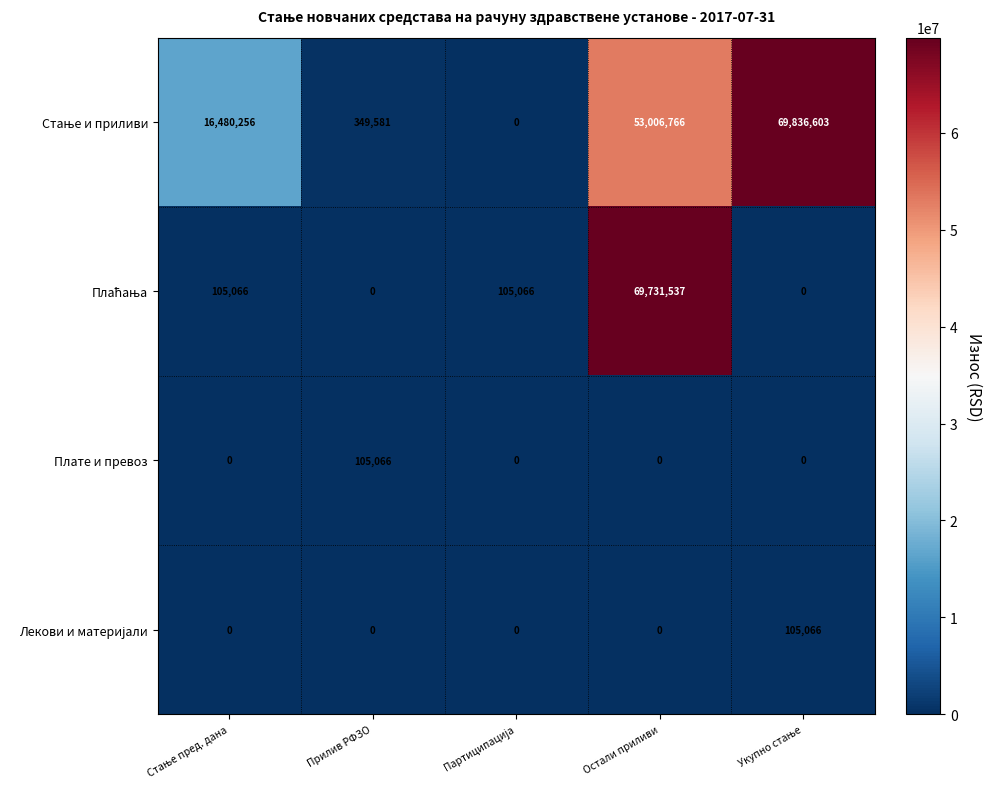

What is the greatest value displayed?

69836603